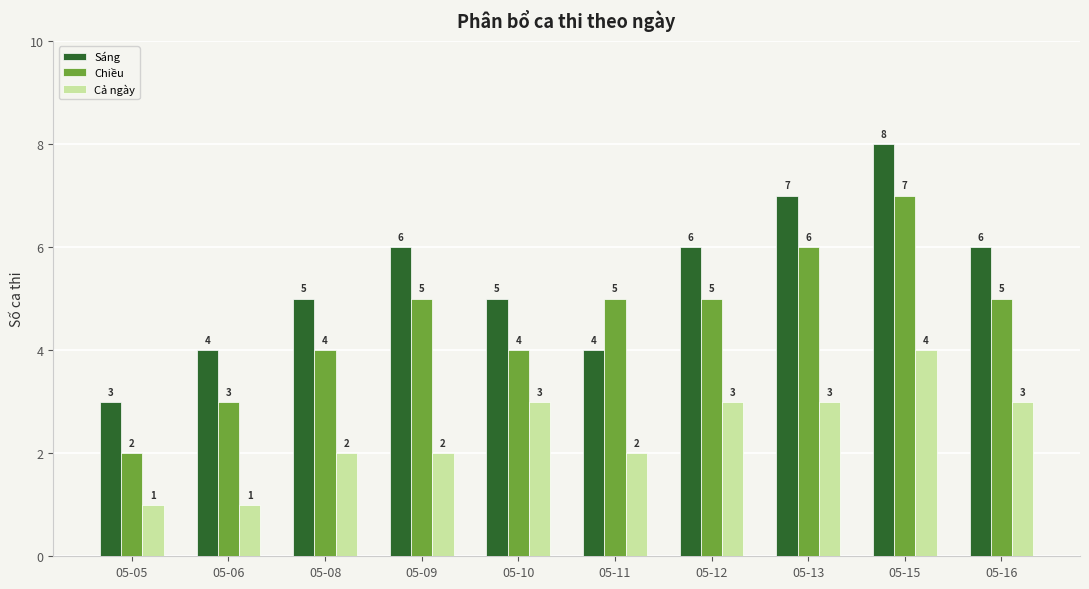

What is the difference between the highest and lowest values at 05-15?

4